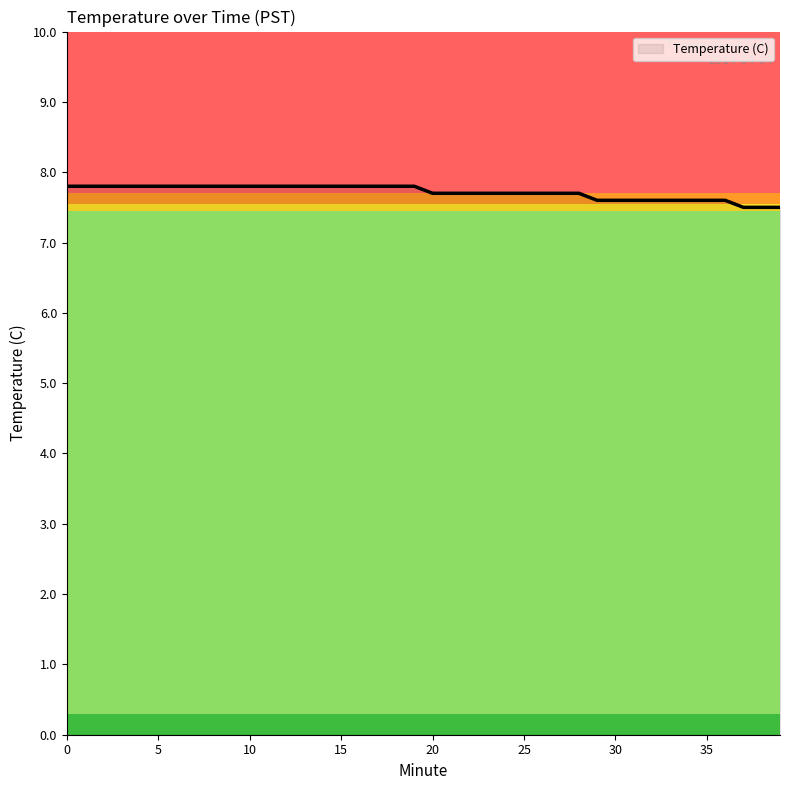

How many series are shown in this chart?

1